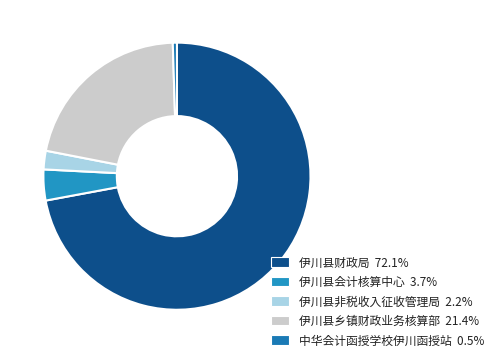

Count the number of slices in the pie.

5